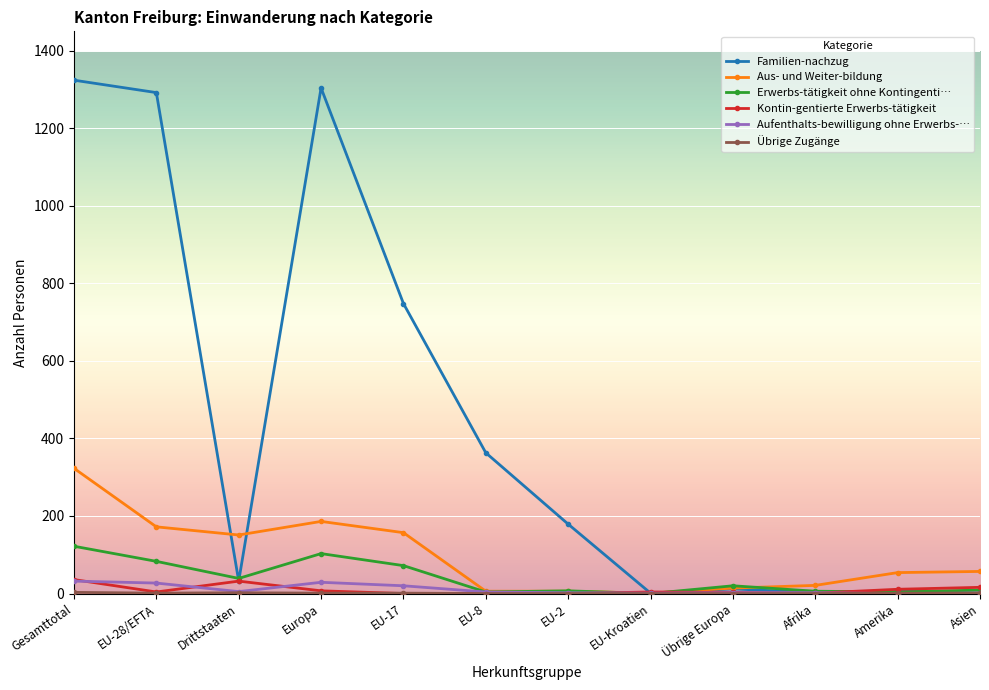

What is the total value across all series at EU-17?

998